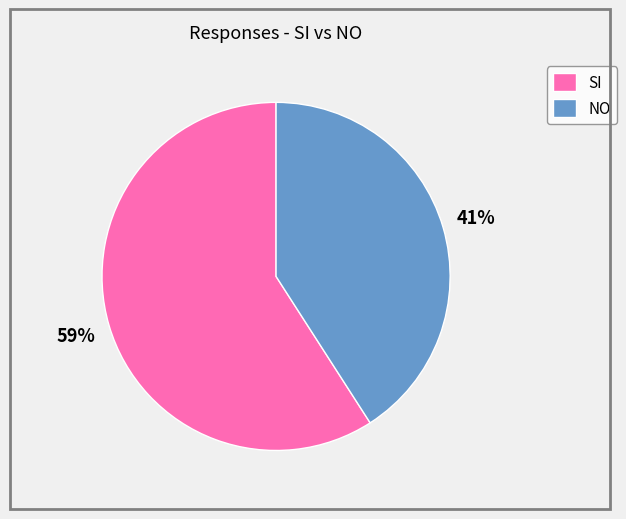

To the nearest percent, what is the difference between the largest and smallest slice percentages?

18%